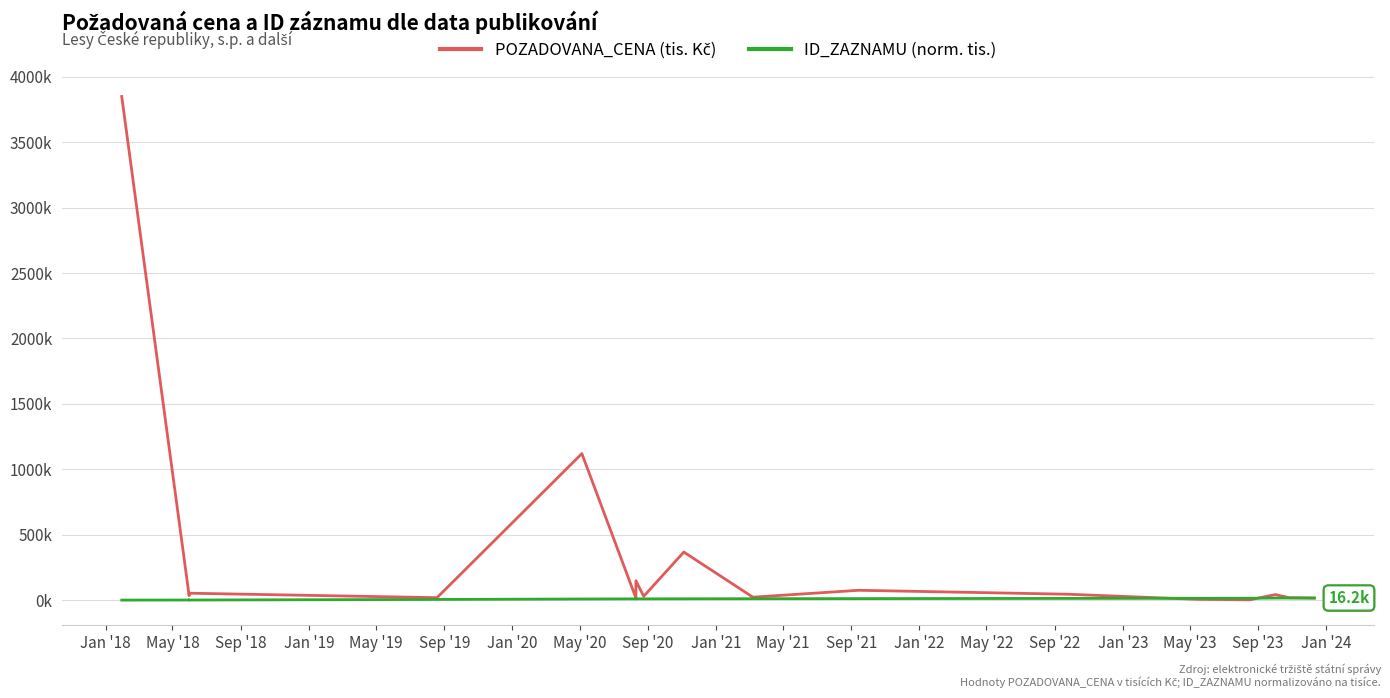

How many data points does each series have?

22